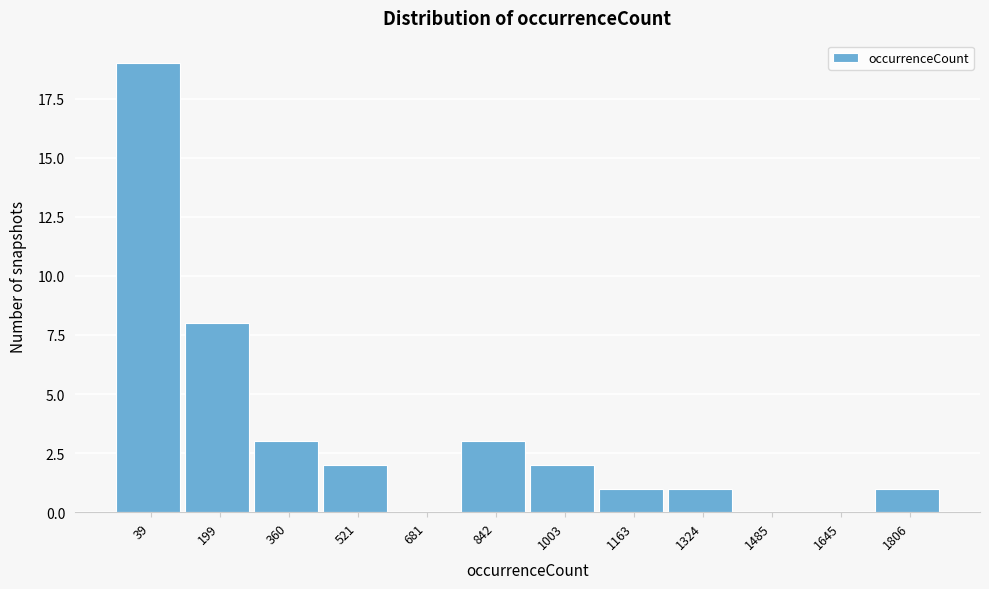

Reading left to right, extract all data points from this chart.

39=19	199=8	360=3	521=2	681=0	842=3	1003=2	1163=1	1324=1	1485=0	1645=0	1806=1